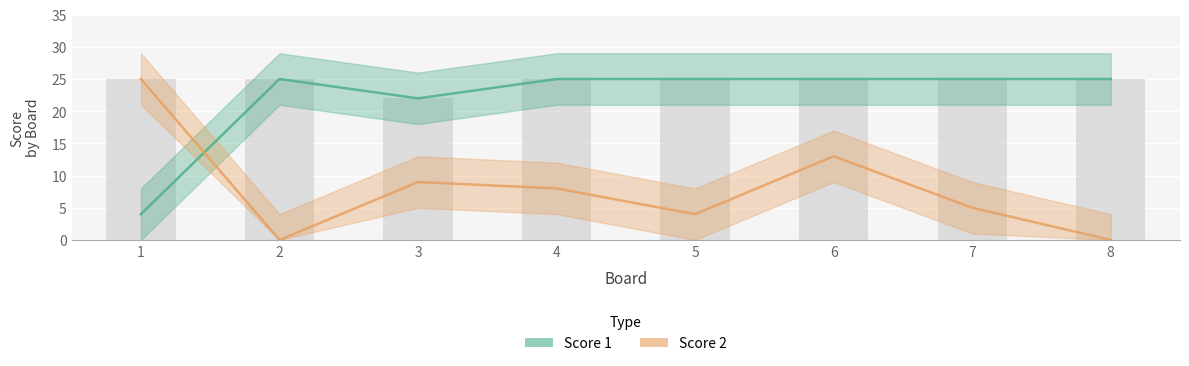

What is the value of the Score 2 bar at the 4th from the left?

8